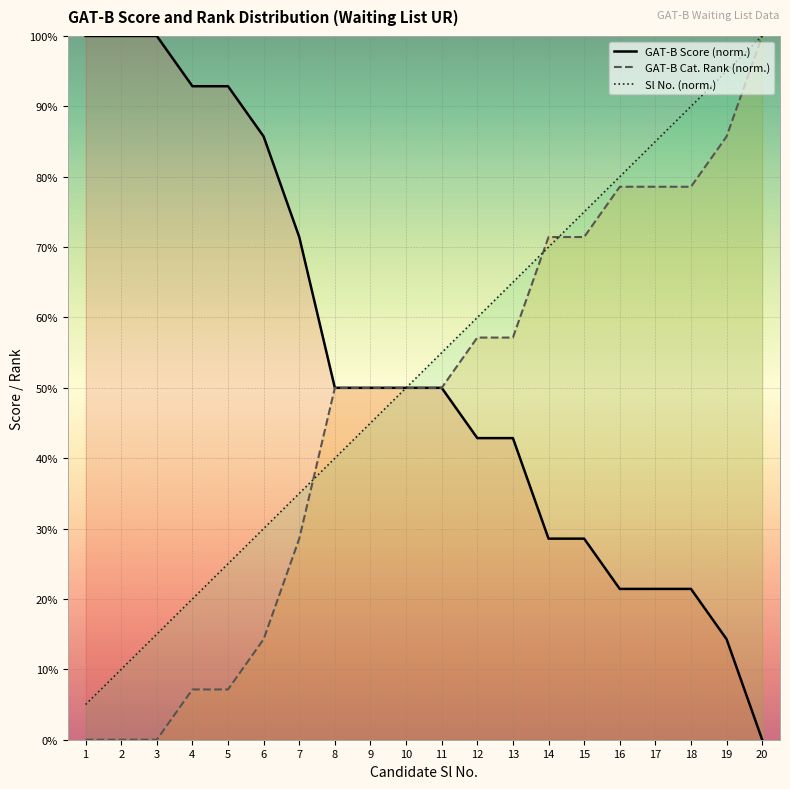

At how many categories does at least one series exceed 30?

20